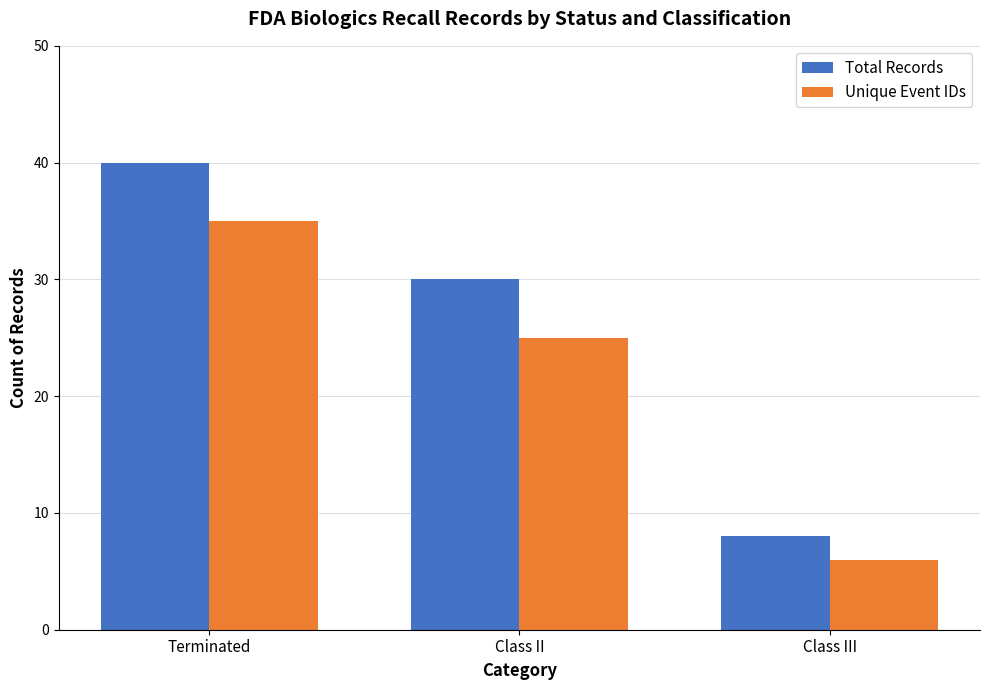

The value of Unique Event IDs at Class II is 9. True or false?

False